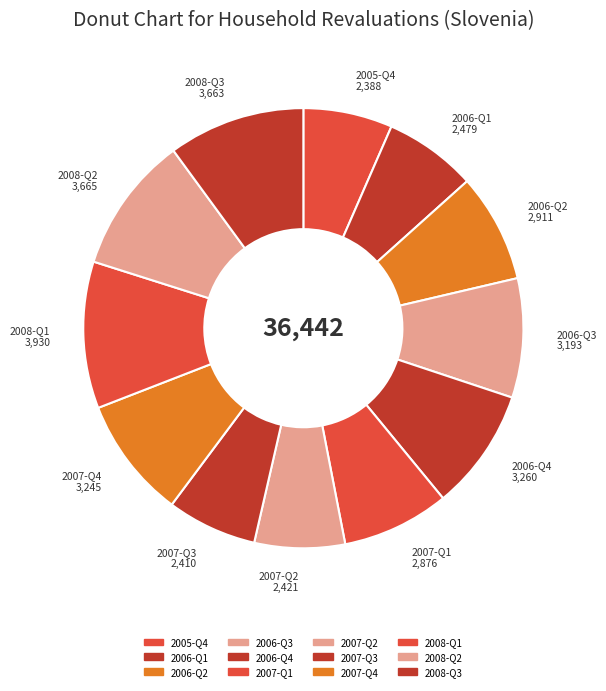

Is it true that 2008-Q3 is 17% of the pie?

False